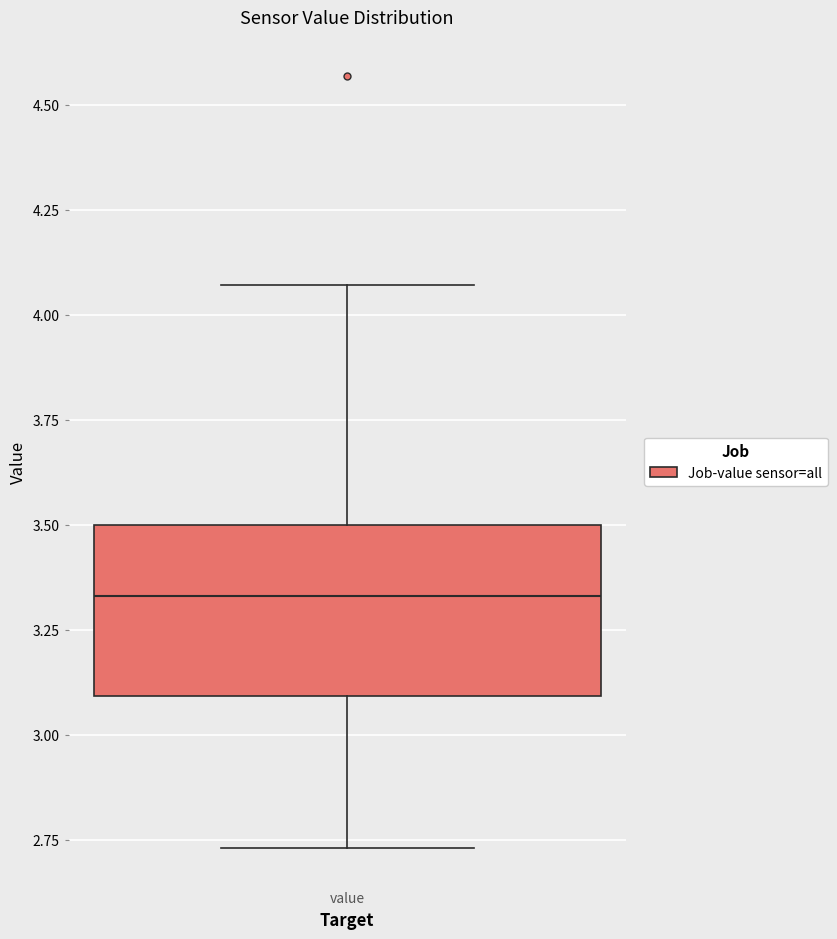

Where is the upper edge of the box for value on the y-axis? The values are not printed on the chart, so give them approximately, as read against the axis.

3.50